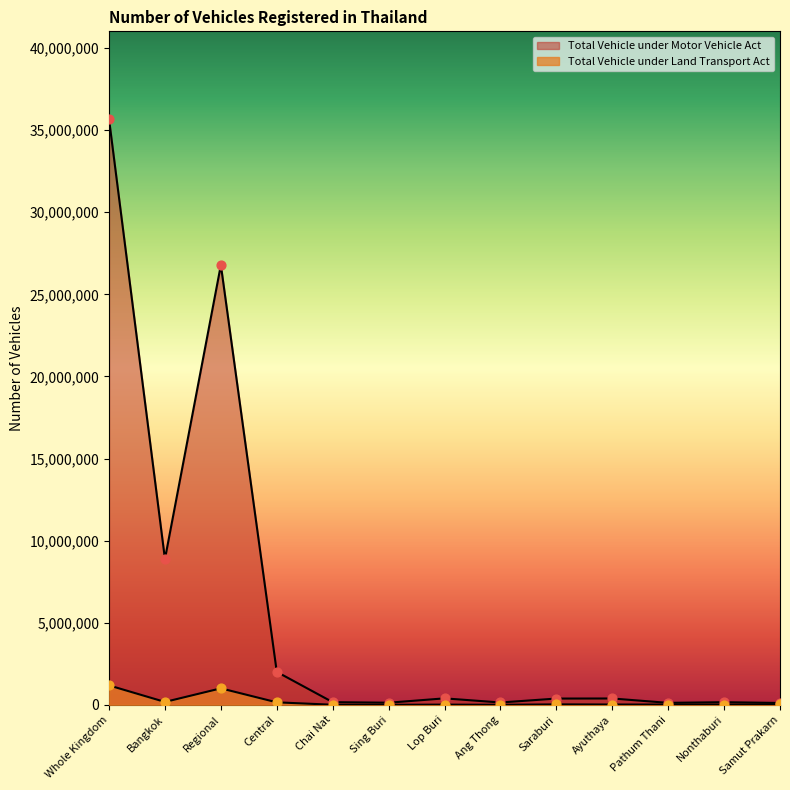

Is the value of Total Vehicle under Motor Vehicle Act at Nonthaburi greater than the value of Total Vehicle under Land Transport Act at Lop Buri?

Yes